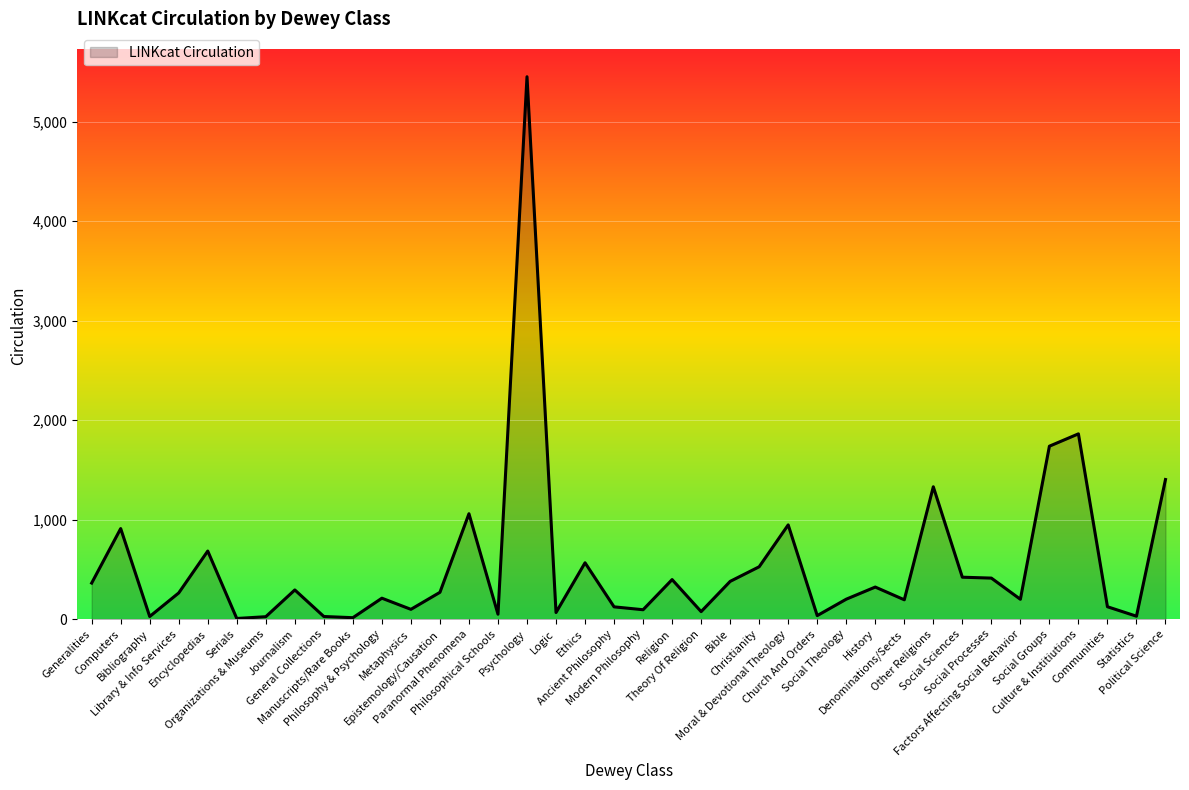

What value does the data have at Social Sciences, to the nearest 50?

400